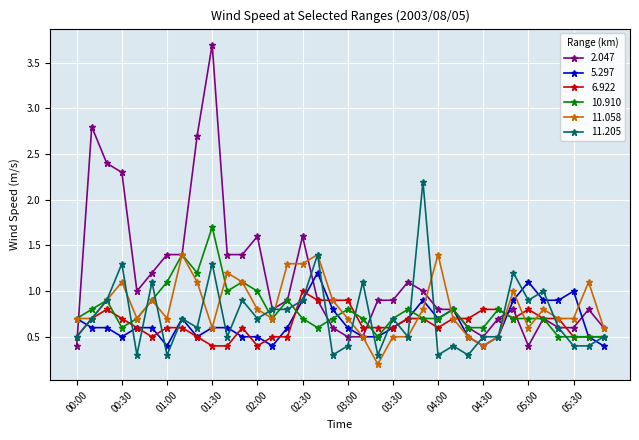

What is the value of the 11.058 point at the 31st from the left?

0.6